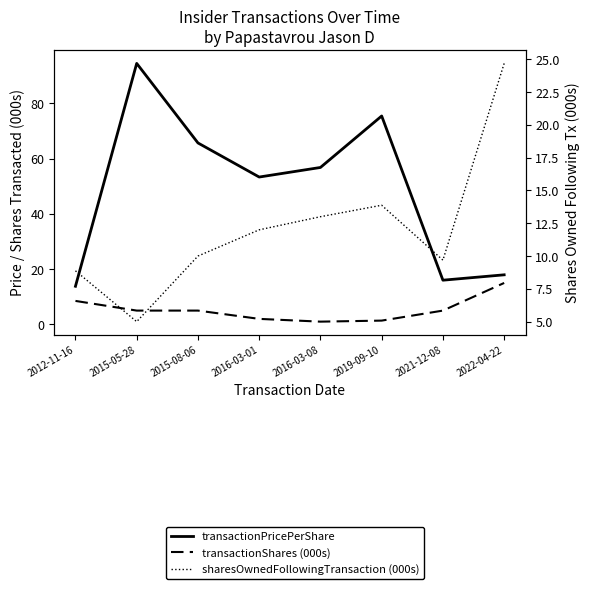

The sharesOwnedFollowingTransaction (000s) series shows 3.9 at 2012-11-16. True or false?

False